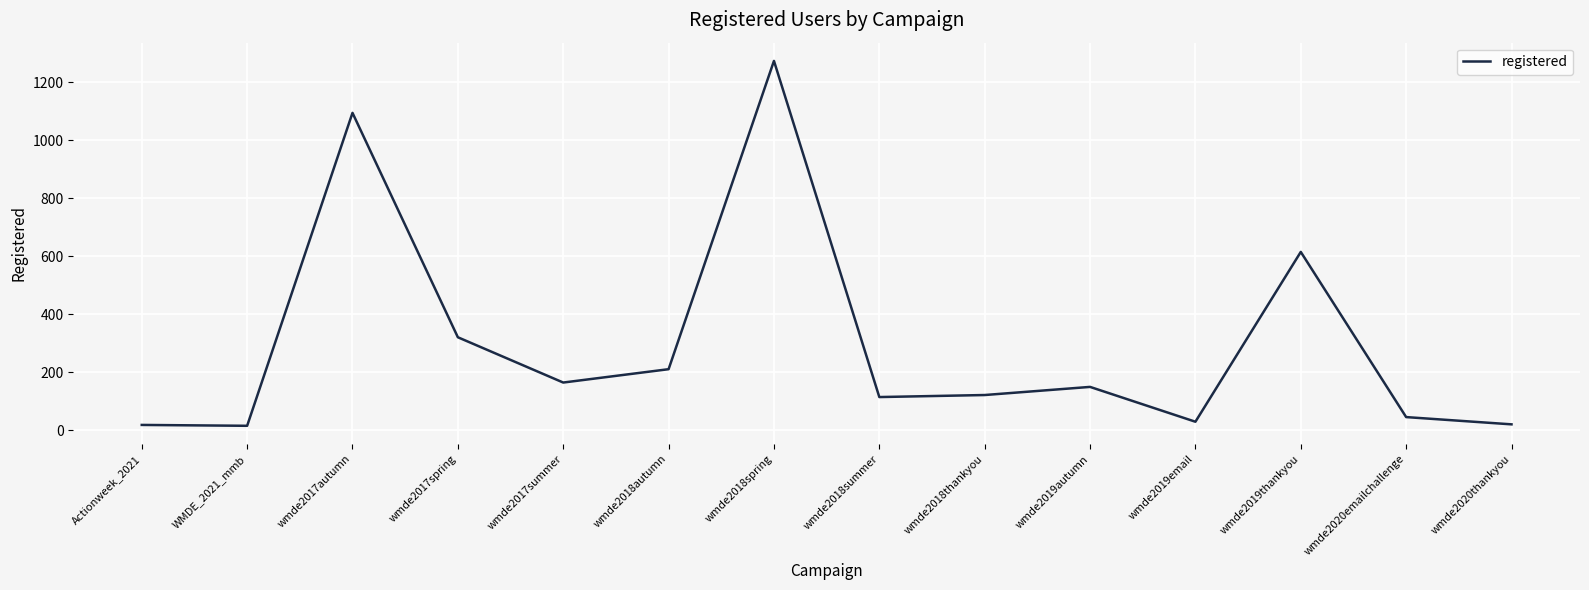

What value does the data have at wmde2019autumn?

150